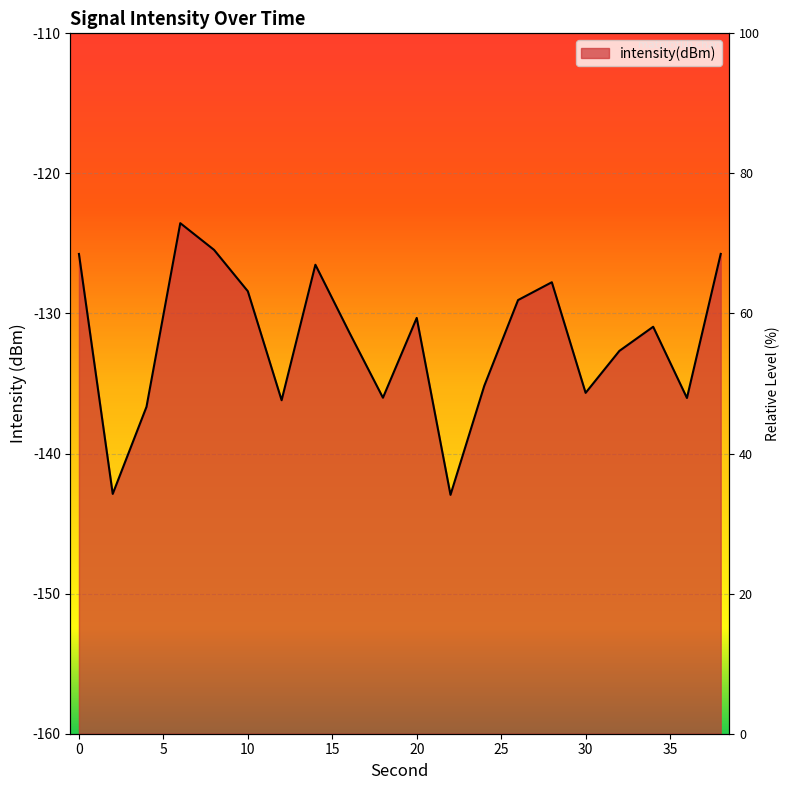

Reading left to right, what are all the values shown in this chart?

0=-125.7	2=-142.9	4=-136.7	6=-123.6	8=-125.5	10=-128.4	12=-136.2	14=-126.5	16=-131.3	18=-136.0	20=-130.3	22=-142.9	24=-135.2	26=-129.0	28=-127.8	30=-135.7	32=-132.7	34=-130.9	36=-136.0	38=-125.7